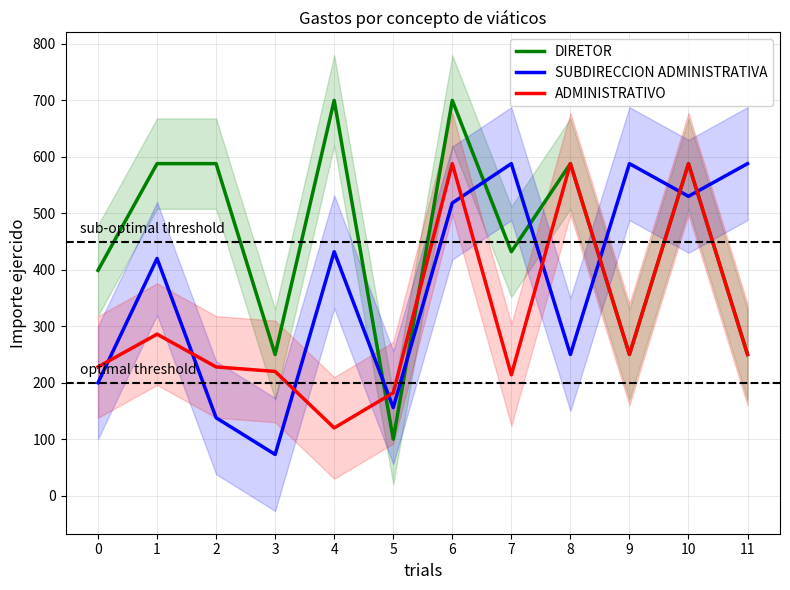

At which category does the chart reach its minimum across all series?

3